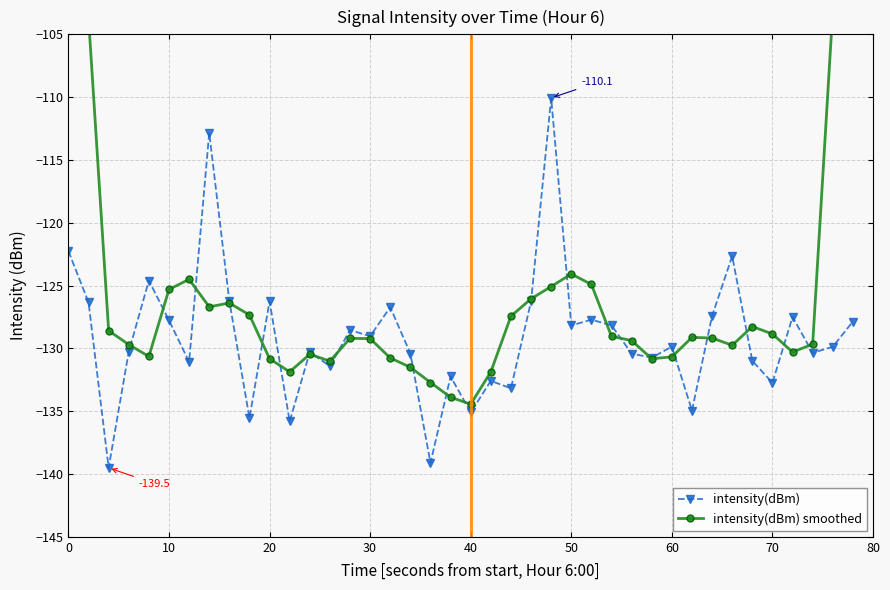

Which series ends up on top after the final intersection of intensity(dBm) and intensity(dBm) smoothed?

intensity(dBm) smoothed